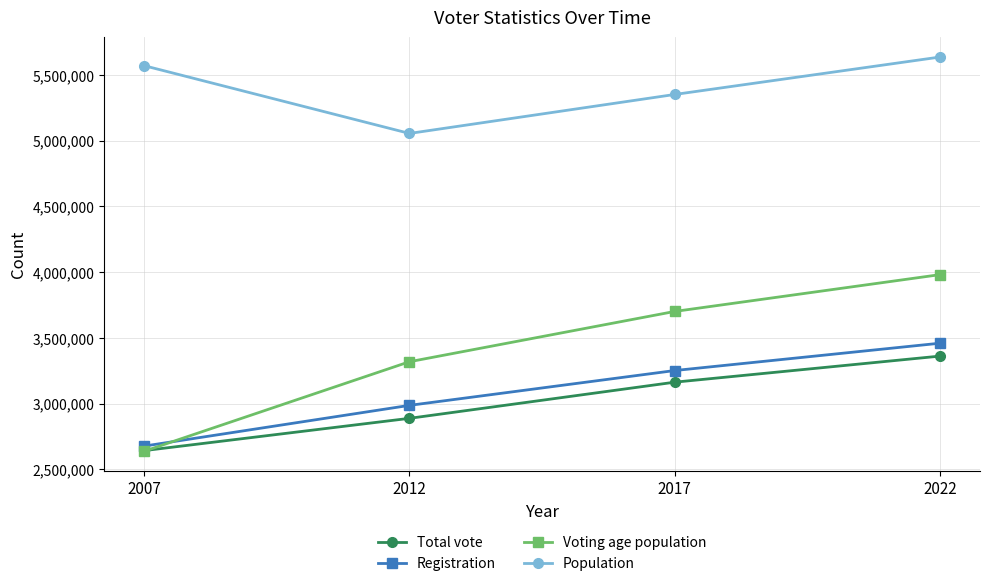

What is the sum of all Registration values?

12377236